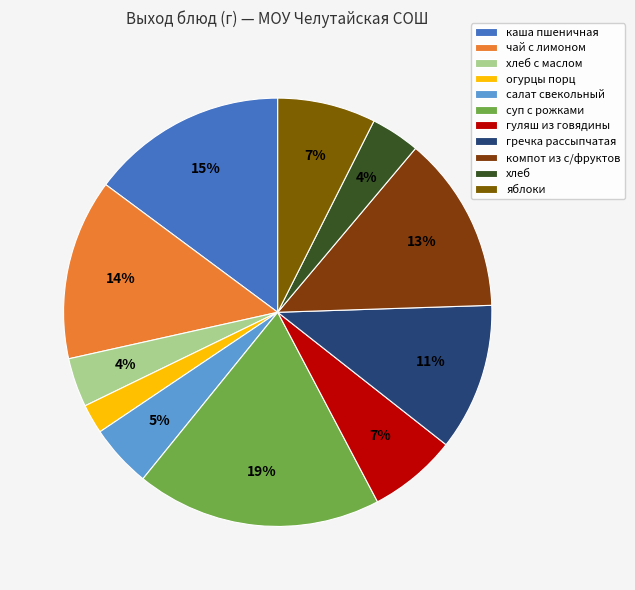

Is яблоки the majority of the pie?

No